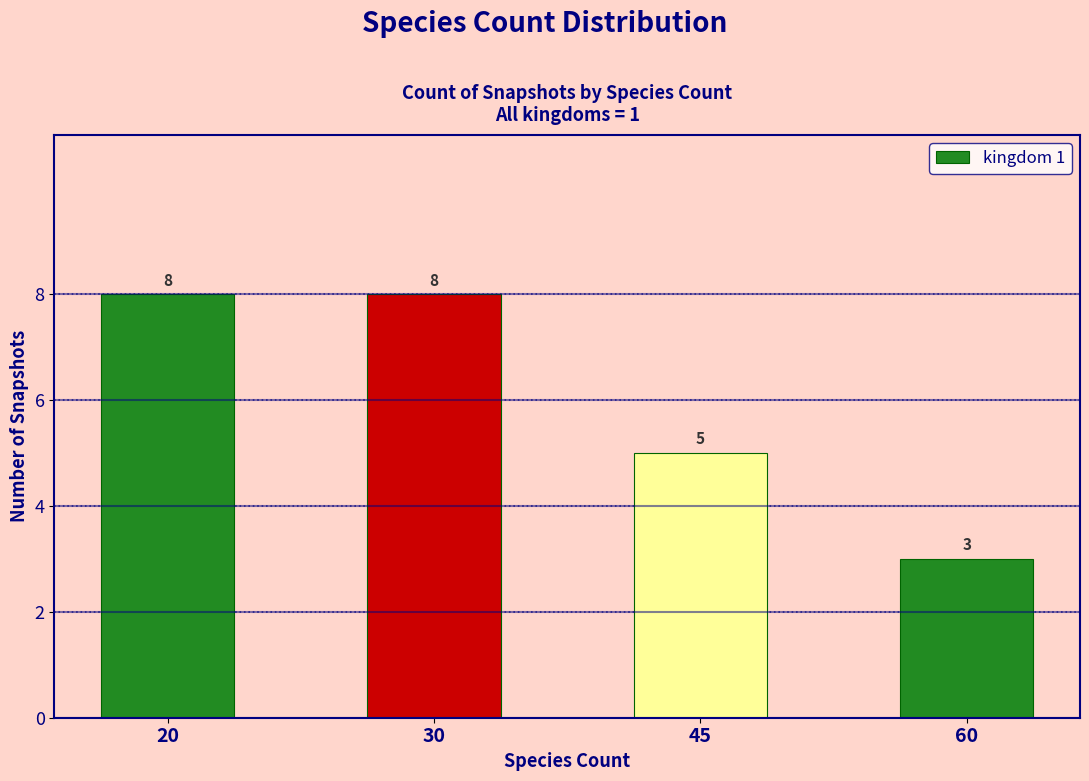

What value does the data have at 20?

8